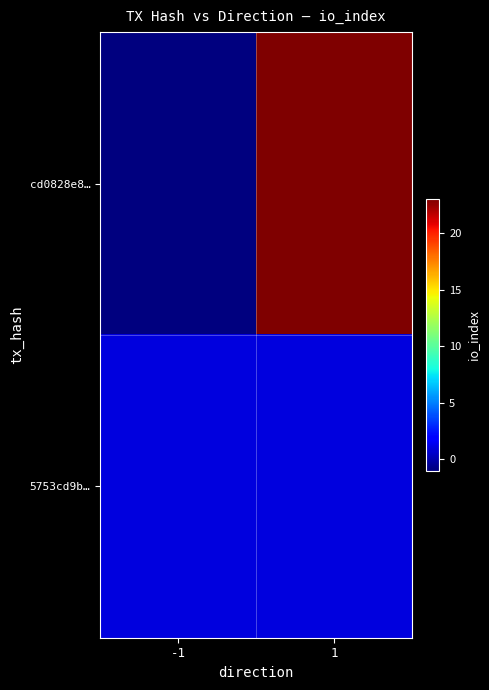

Count the number of categories in the chart.

2